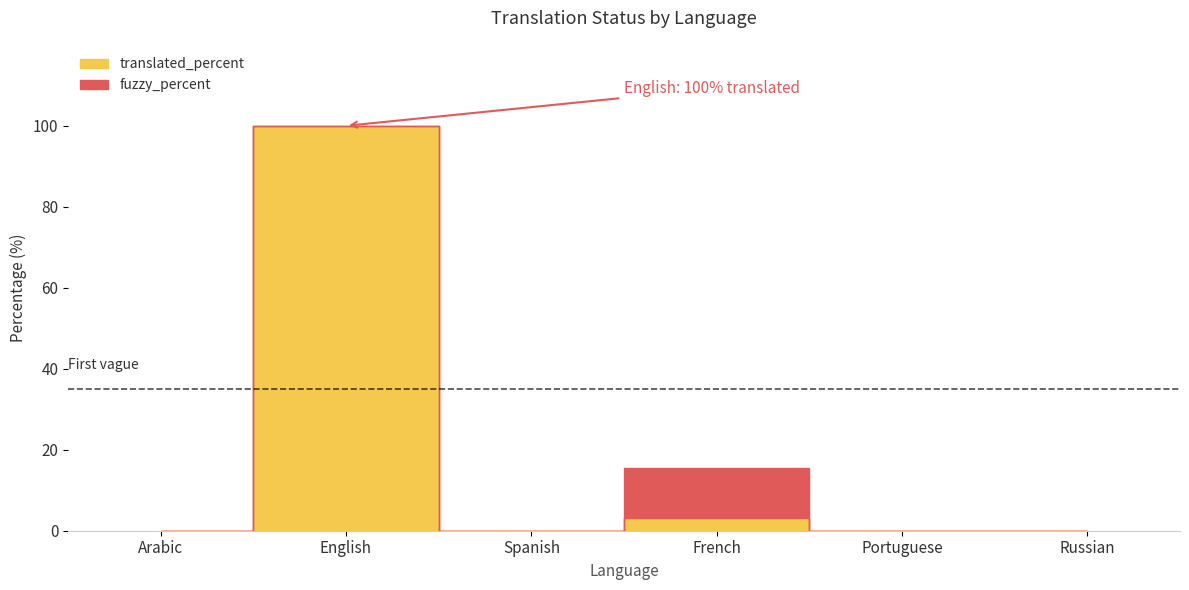

Where is fuzzy_percent nearest to the value 6?

Arabic